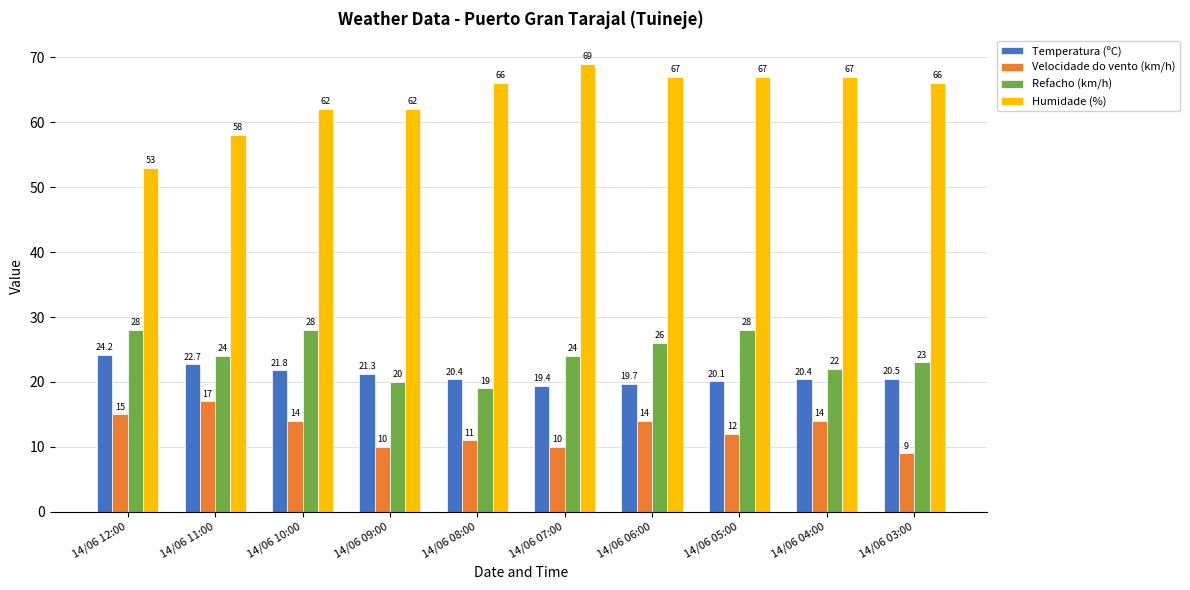

True or false: Humidade (%) has a value of 100.0 at 14/06 09:00.

False